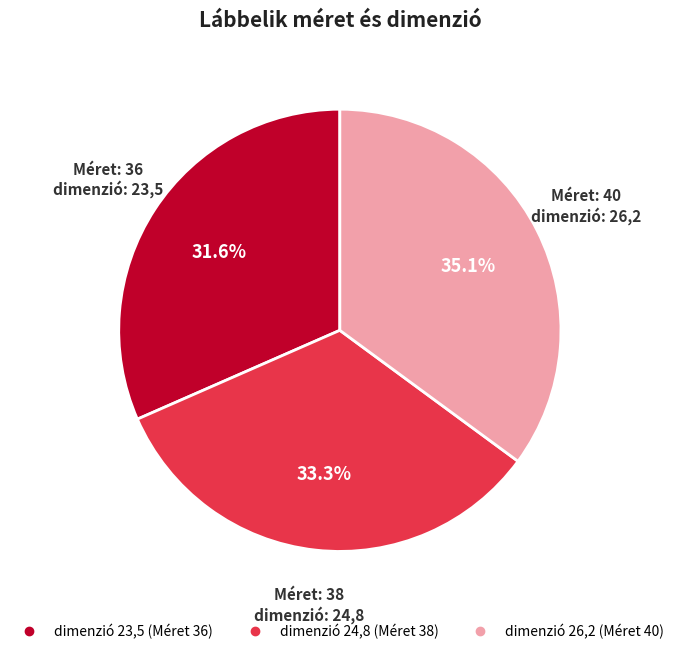

Is there any slice that represents more than half of the pie?

No